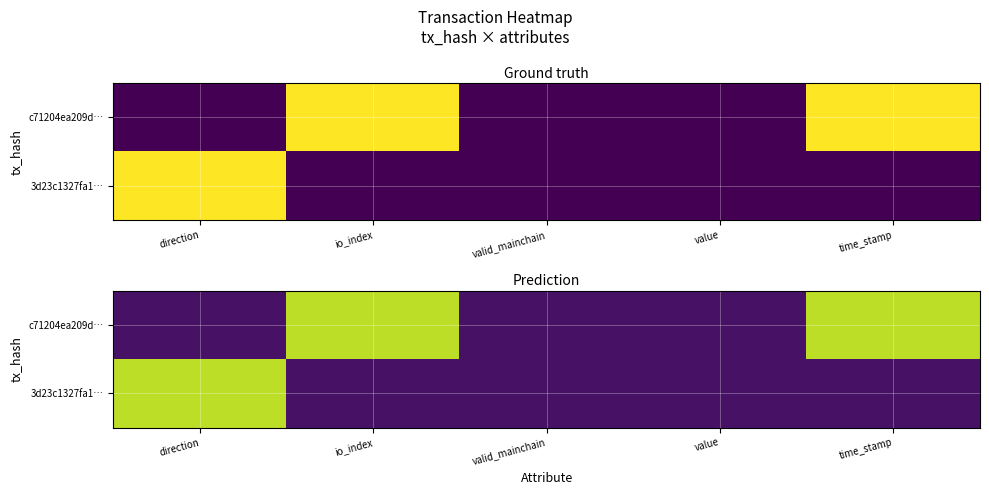

What is the total value across all series at valid_mainchain?

0.1